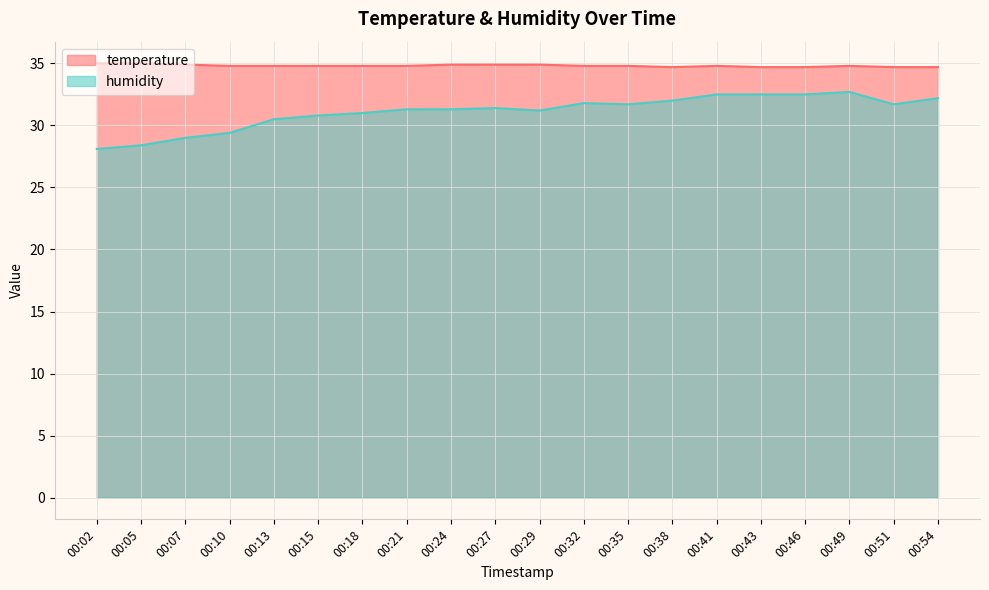

Is it true that humidity equals 8.5 at 00:02?

False